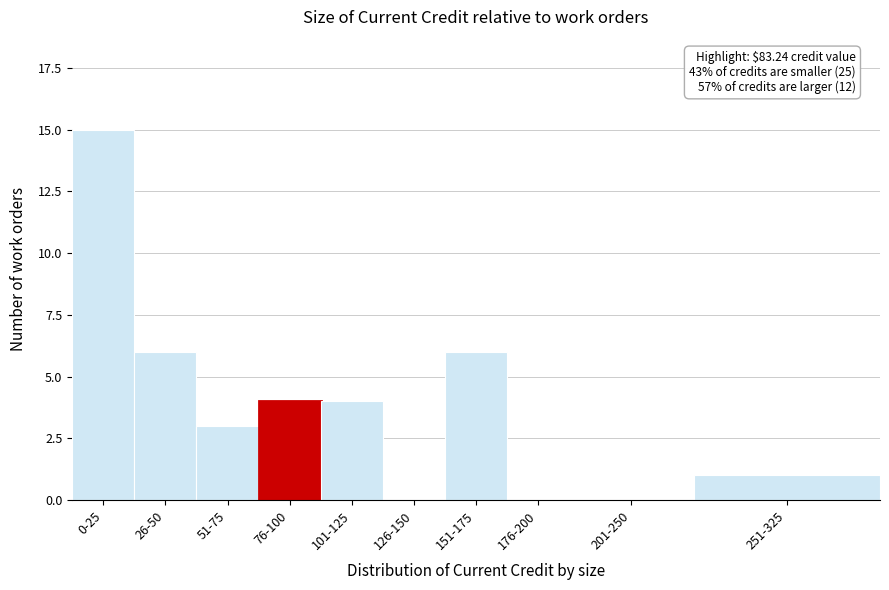

Reading left to right, extract all data points from this chart.

0-25=15	26-50=6	51-75=3	76-100=4	101-125=4	126-150=0	151-175=6	176-200=0	201-250=0	251-325=1